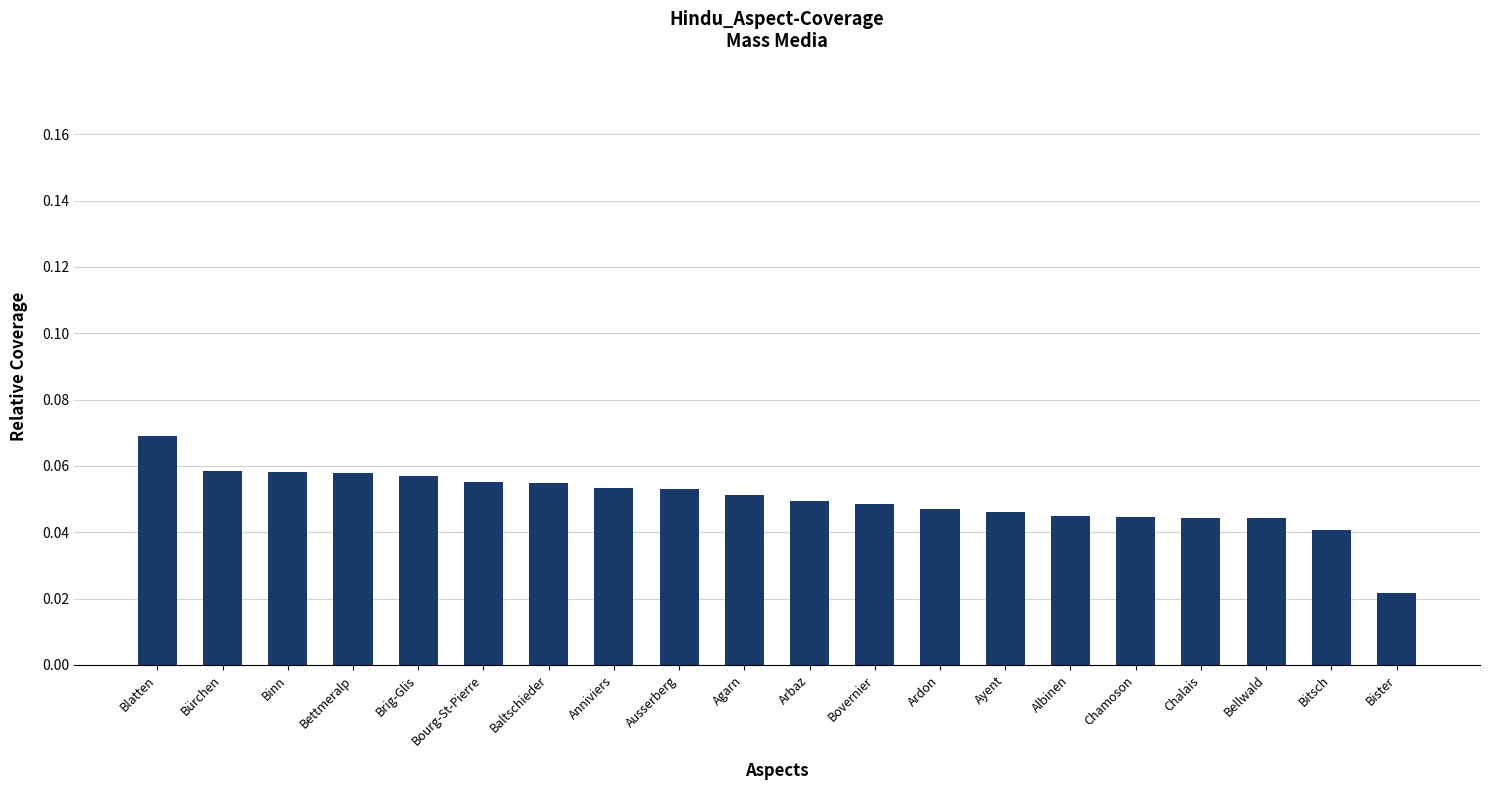

Where is the data nearest to the value 0?

Bister